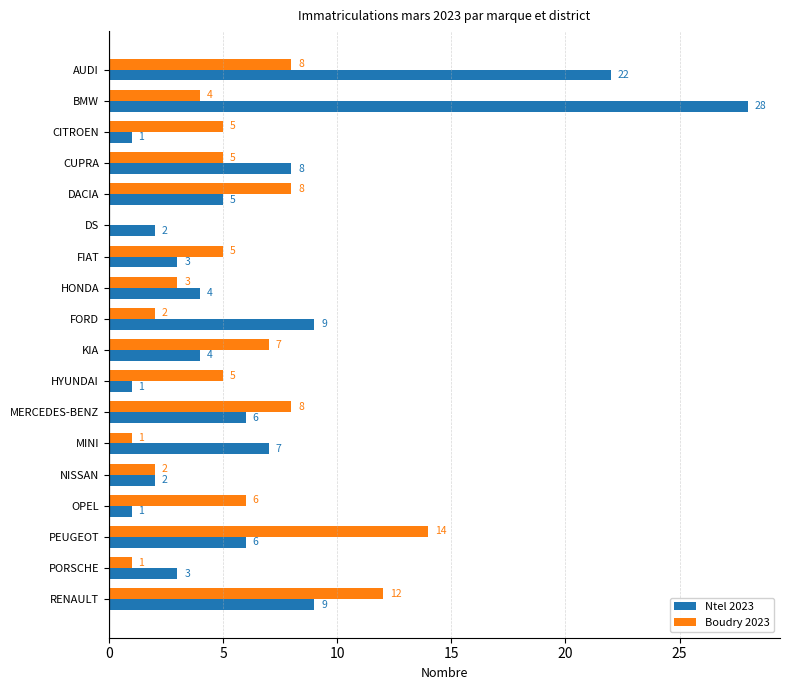

How many series are shown in this chart?

2